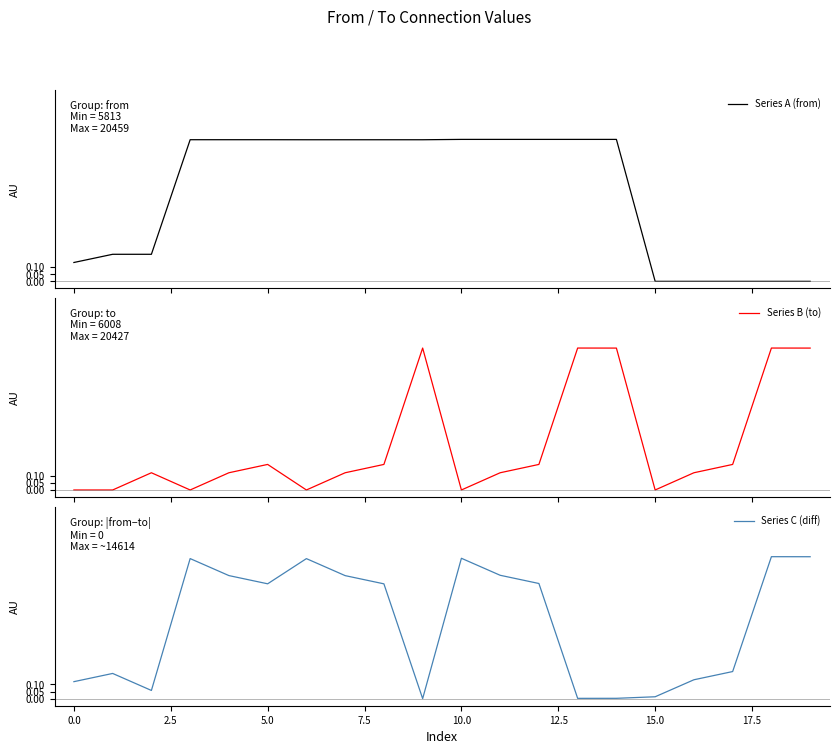

Between 5.0 and 15, which series saw the biggest shift?

Series A (from)